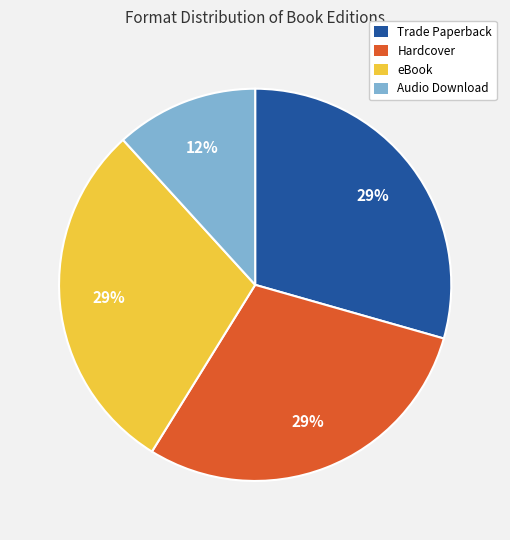

True or false: Trade Paperback accounts for 29% of the total.

True